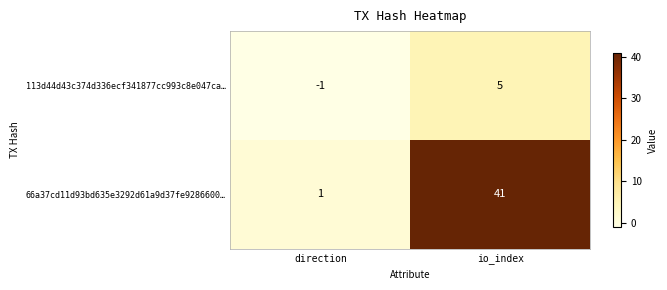

Is it true that 66a37cd11d93bd635e3292d61a9d37fe9286600… equals 41 at io_index?

True